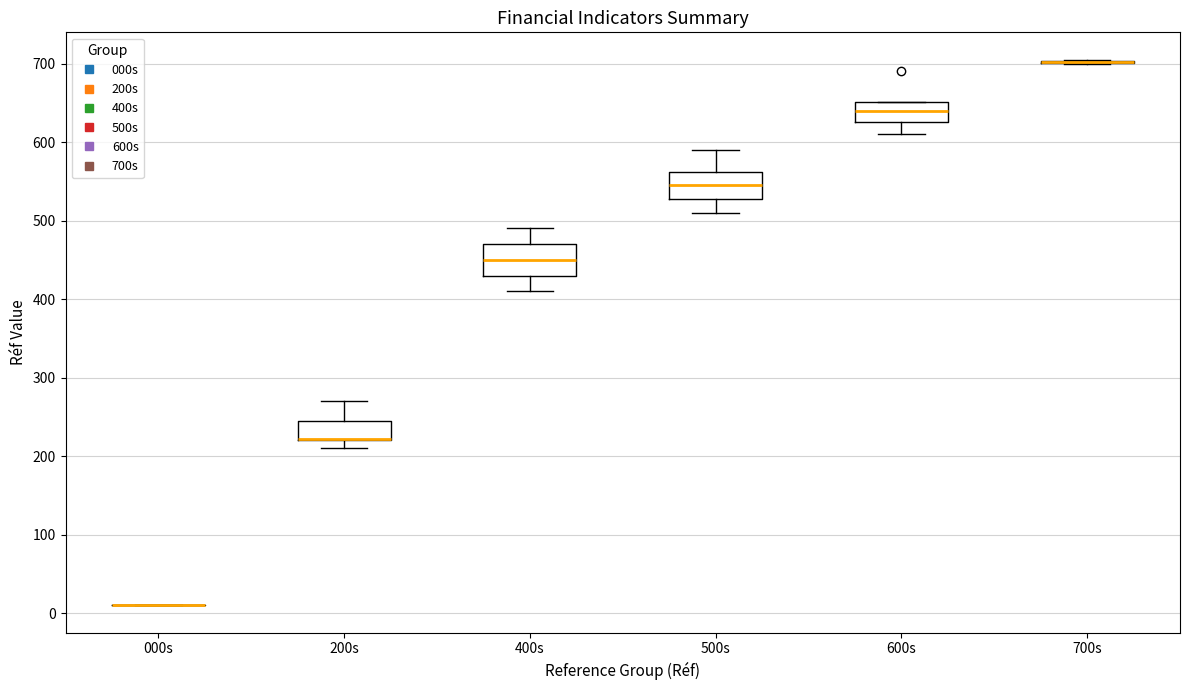

Reading left to right, transcribe this box plot: for each box, give where its median line is, the range the box spans, and where its two whiskers end, as read against the y-axis. The values are not printed on the chart, so give them approximately, as read against the axis.

000s: box collapsed to a line at 10, whiskers 10 to 10
200s: median 220 (drawn on the box's lower edge), box 220 to 250, whiskers 210 to 270
400s: median 450, box 430 to 470, whiskers 410 to 490
500s: median 550, box 530 to 560, whiskers 510 to 590
600s: median 640, box 630 to 650, whiskers 610 to 650
700s: box collapsed to a line at 700, whiskers 700 to 710